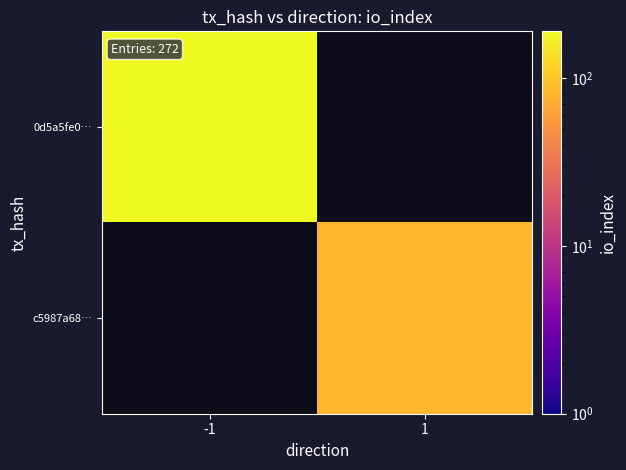

Rank the series at 1 from lowest to highest value.

0d5a5fe0…, c5987a68…